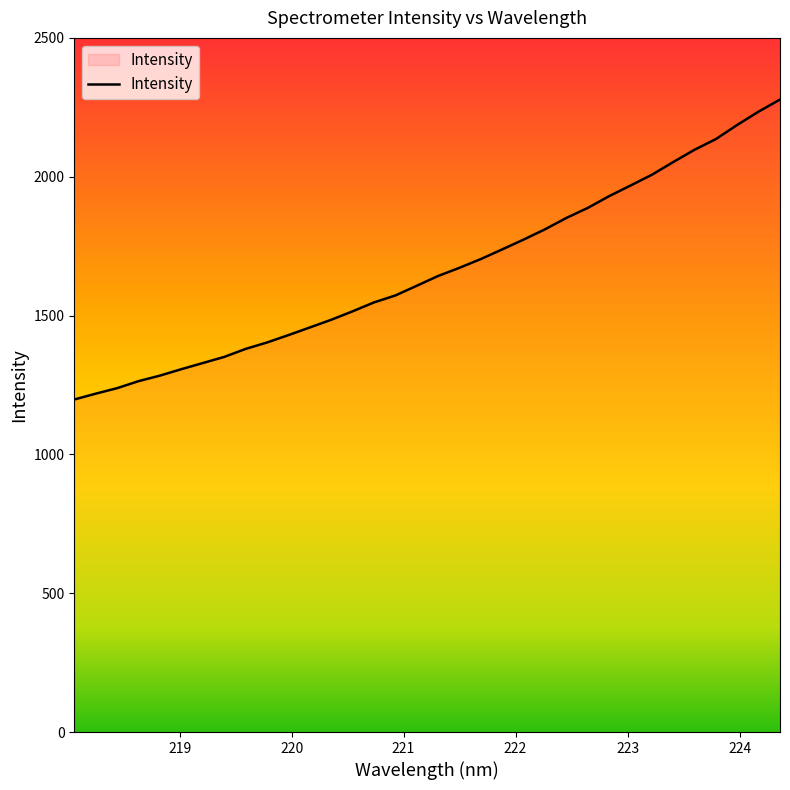

What is the greatest value displayed?

2278.0